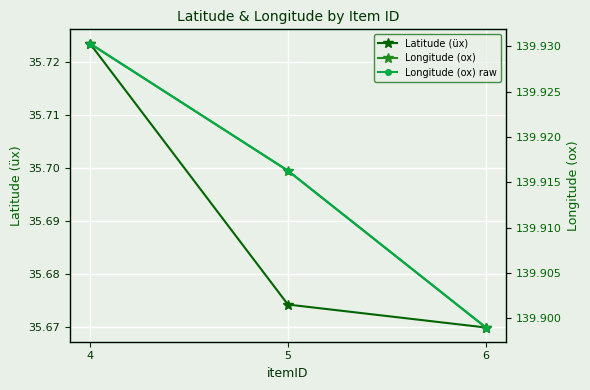

The Latitude (üx) series shows 12.3 at 6. True or false?

False